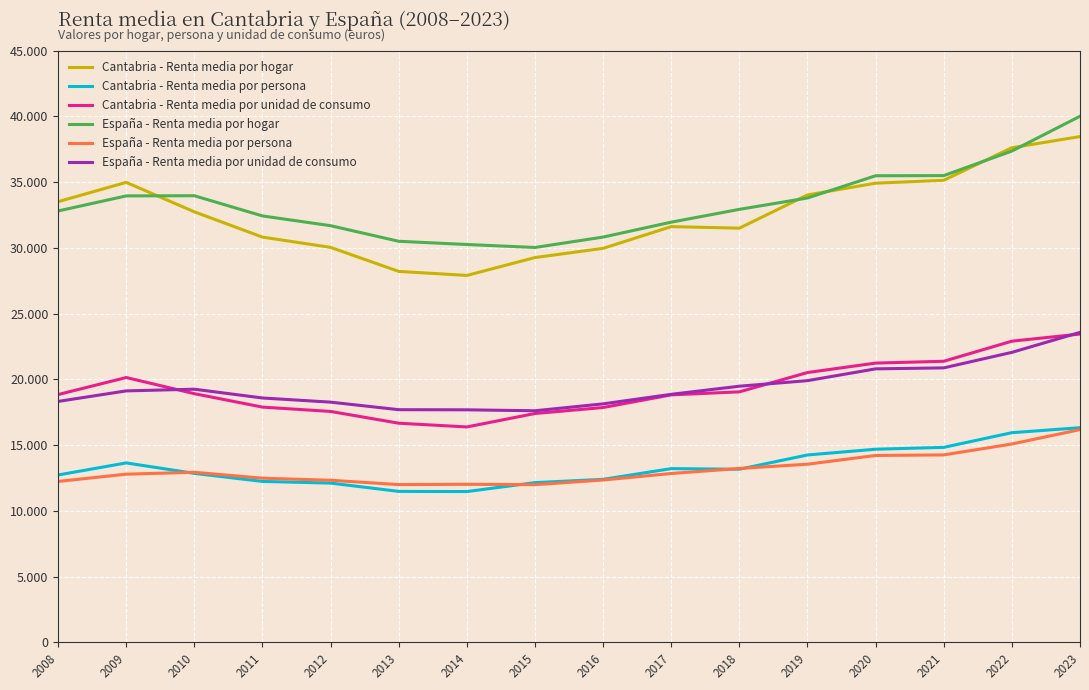

What is the average value of the España - Renta media por hogar series?

33343